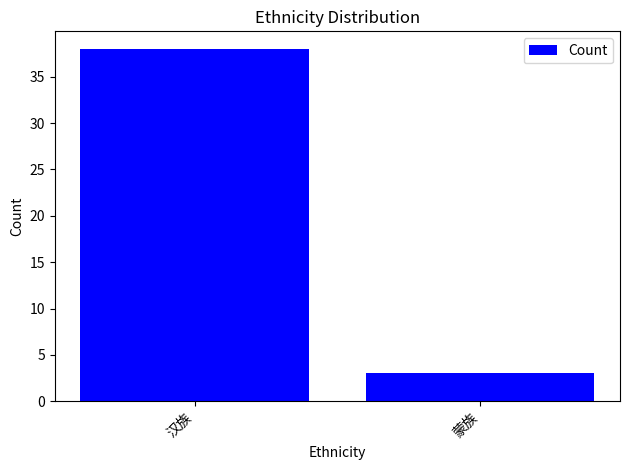

List the labels in order of value, largest first.

汉族, 蒙族